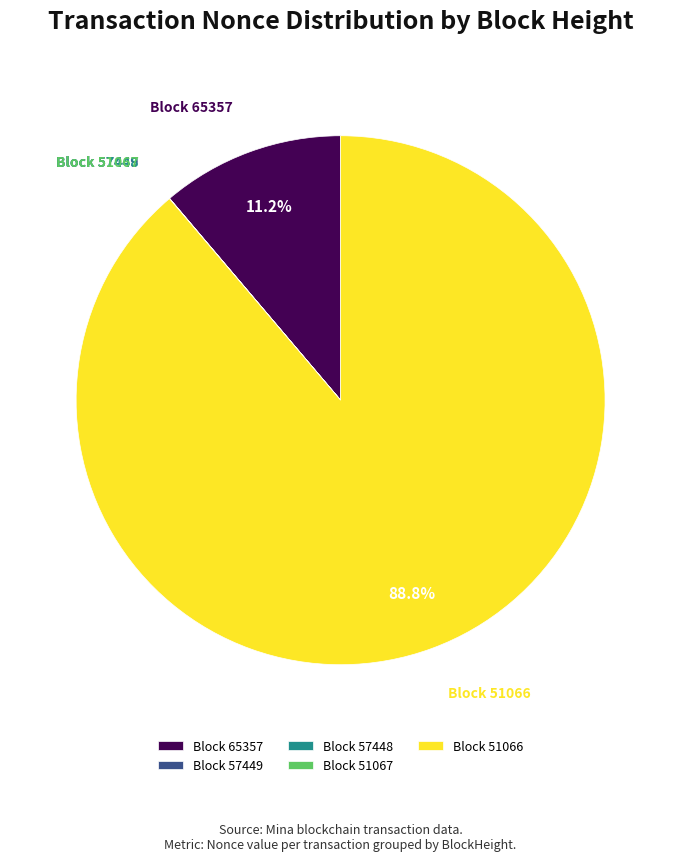

Is Block 51066 the majority of the pie?

Yes